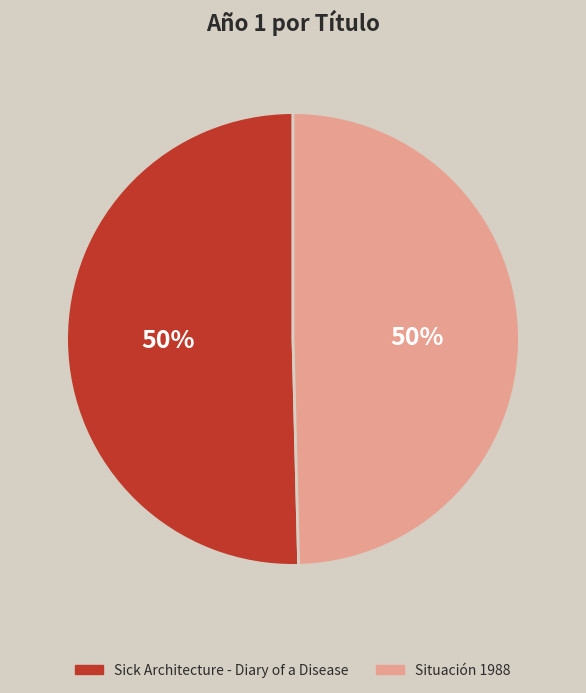

To the nearest percent, what percentage of the pie is Situación 1988?

50%